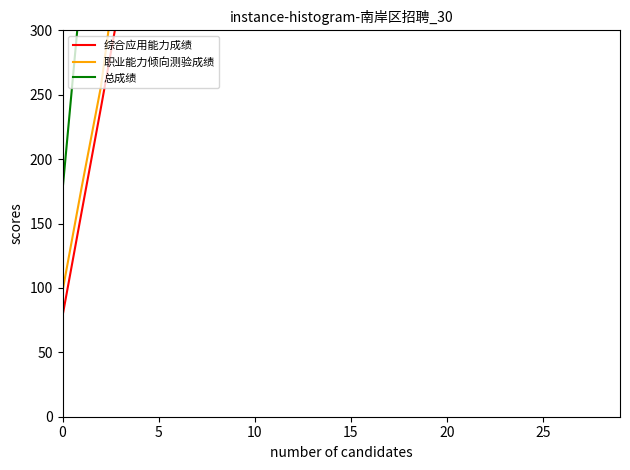

At 18, list the series in order from largest to smallest.

总成绩, 职业能力倾向测验成绩, 综合应用能力成绩